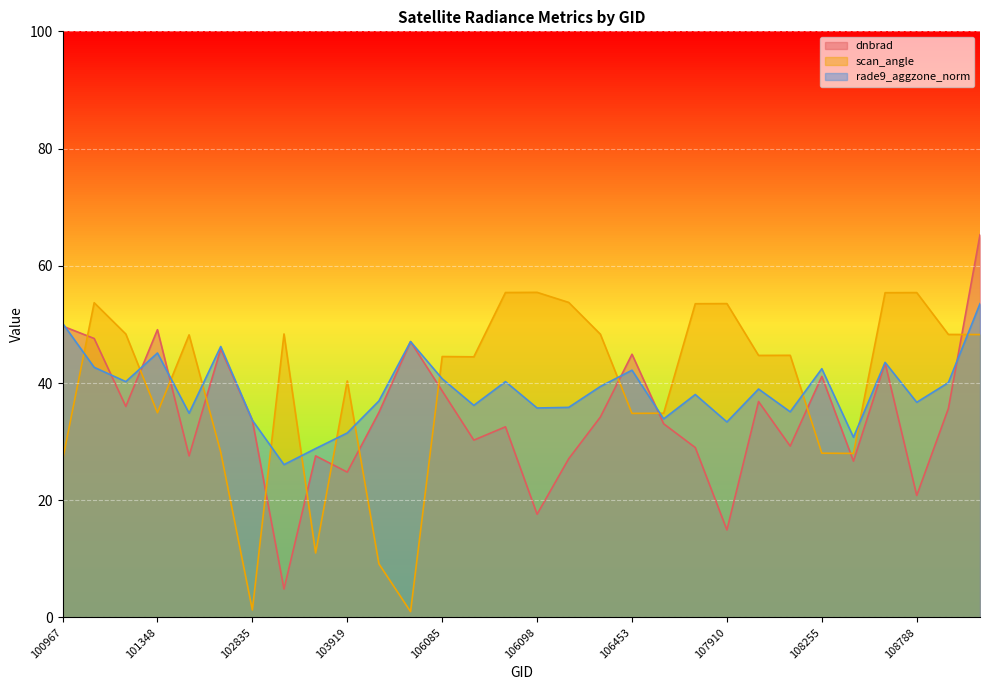

Does the chart display data point markers on the line(s)?

No